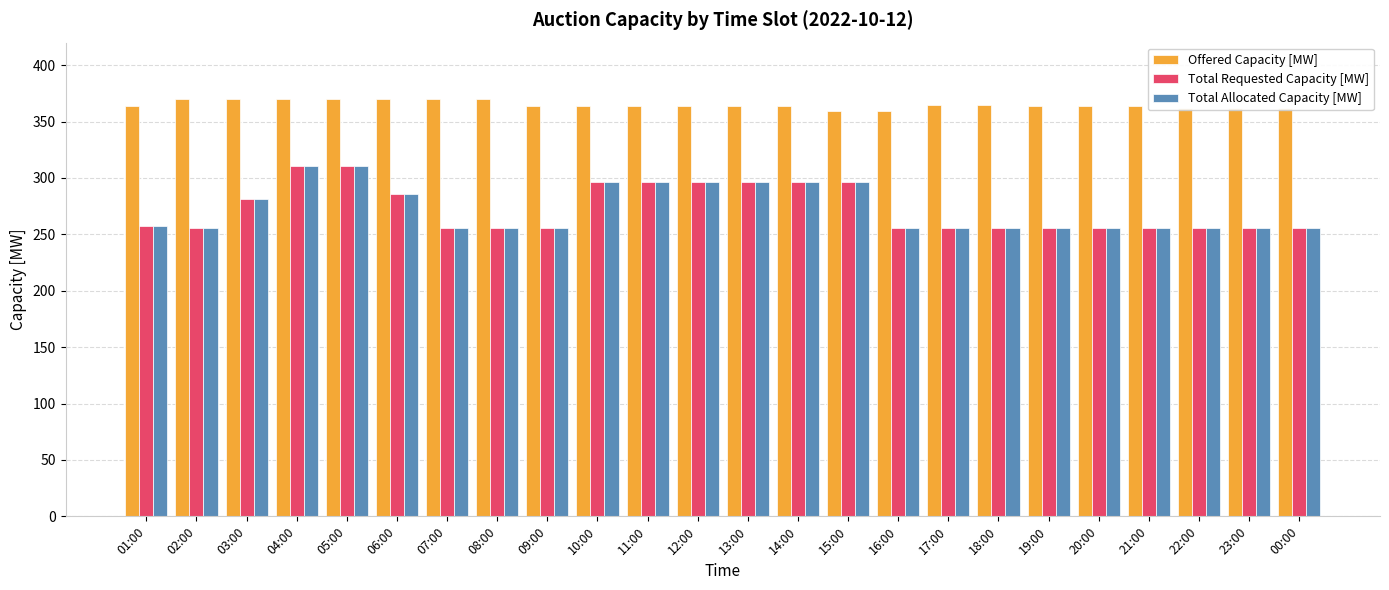

What is the difference between the maximum and second lowest values in the Total Requested Capacity [MW] series?

55